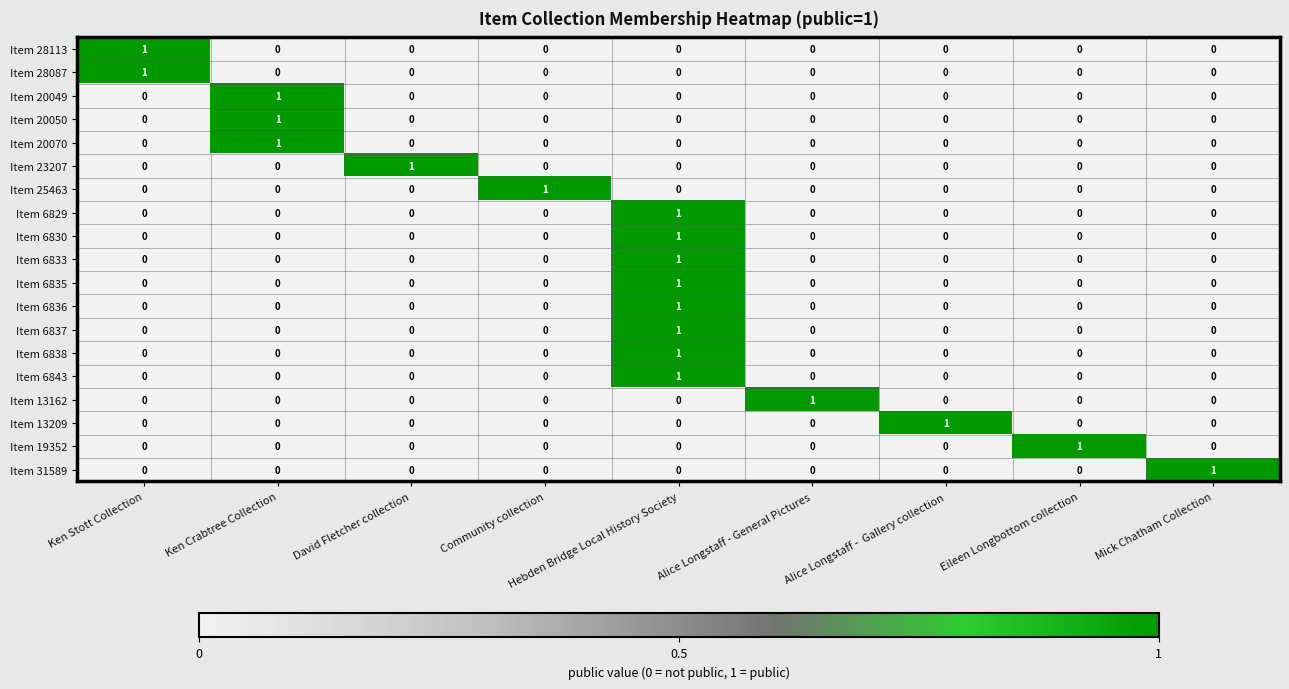

Is it true that Item 6835 equals -1 at Alice Longstaff -  Gallery collection?

False